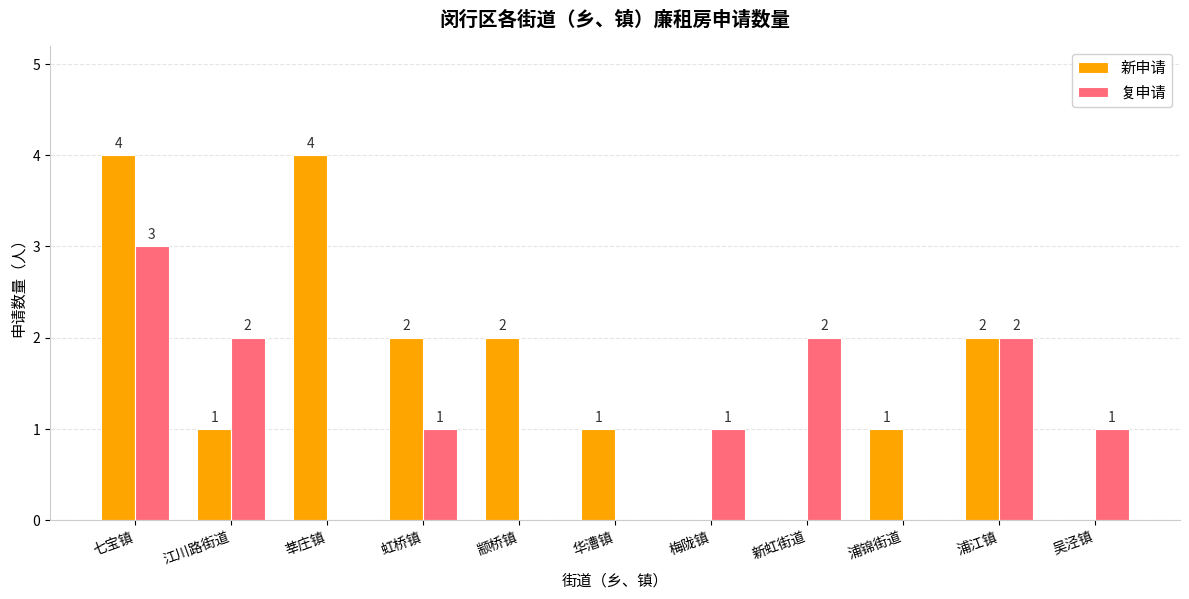

Are the bars horizontal?

No